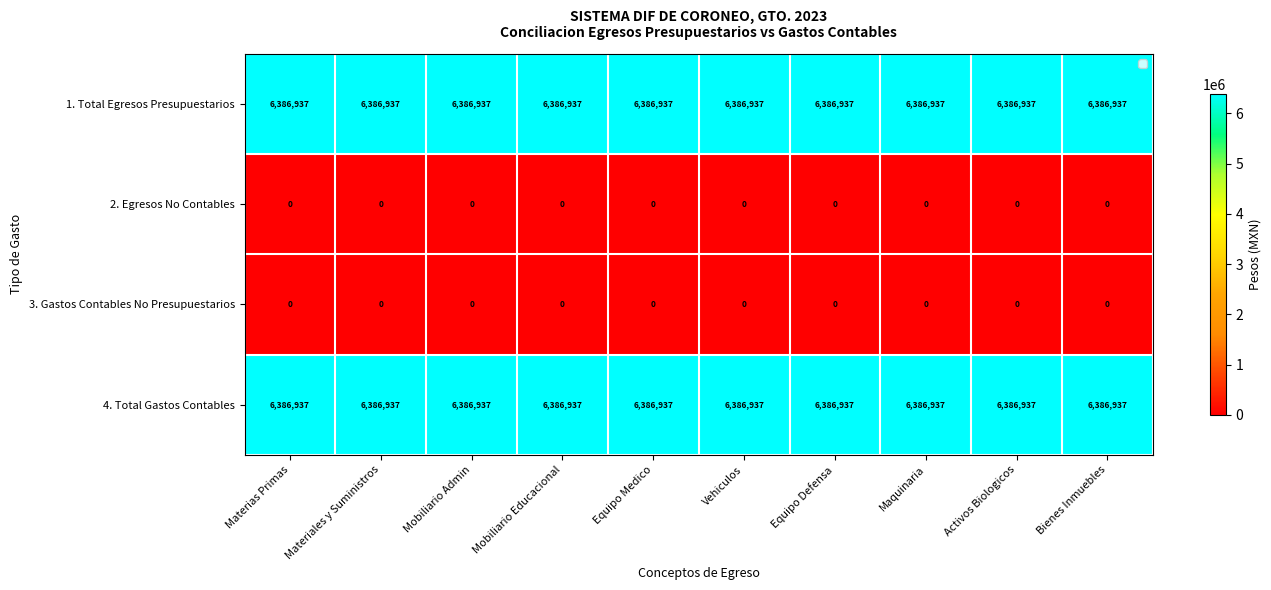

True or false: 4. Total Gastos Contables has a value of 10812886 at Activos Biologicos.

False